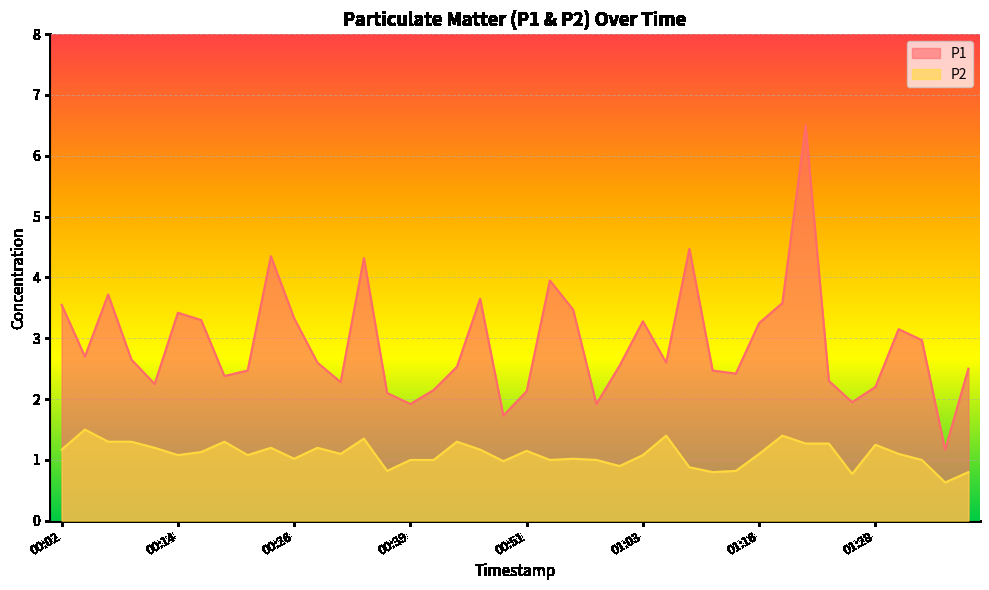

At which category is the sum across all series the highest?

01:21